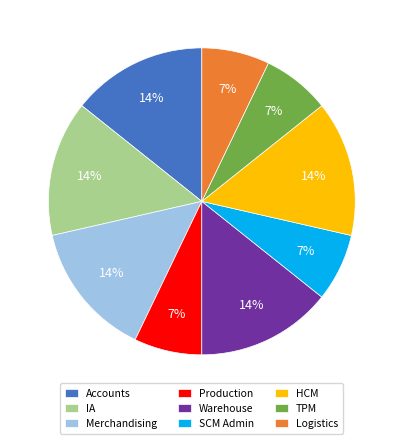

To the nearest percent, what is the average slice percentage?

11%